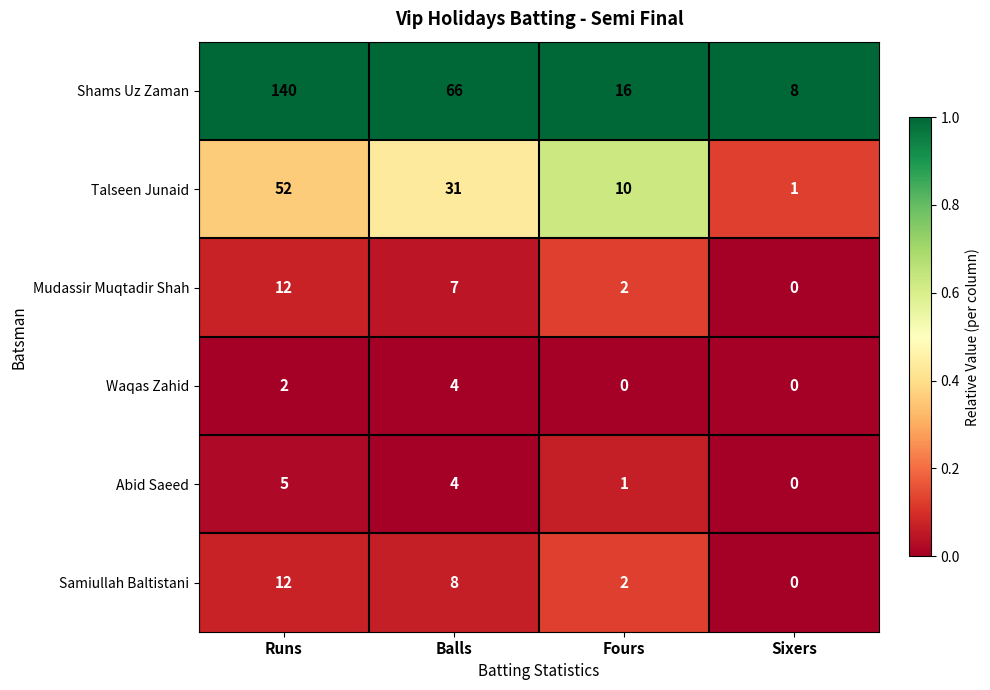

What is the sum of the Waqas Zahid values at Runs and Balls?

6